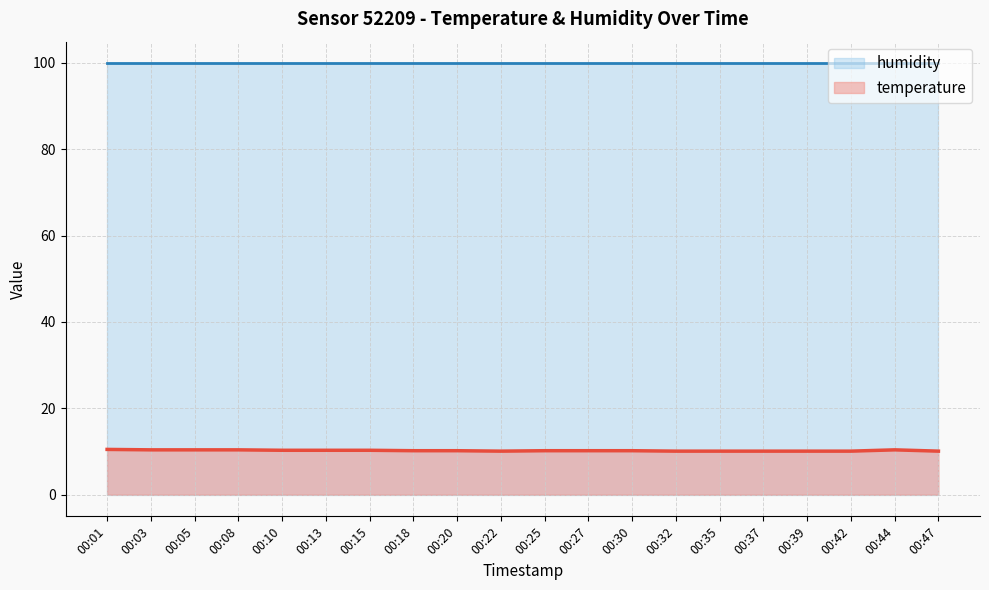

How many categories are shown in the chart?

20